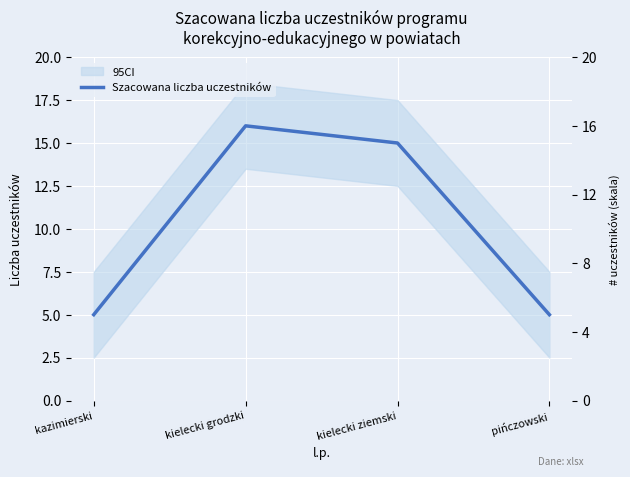

Reading right to left, list all the values displayed in this chart.

5	15	16	5